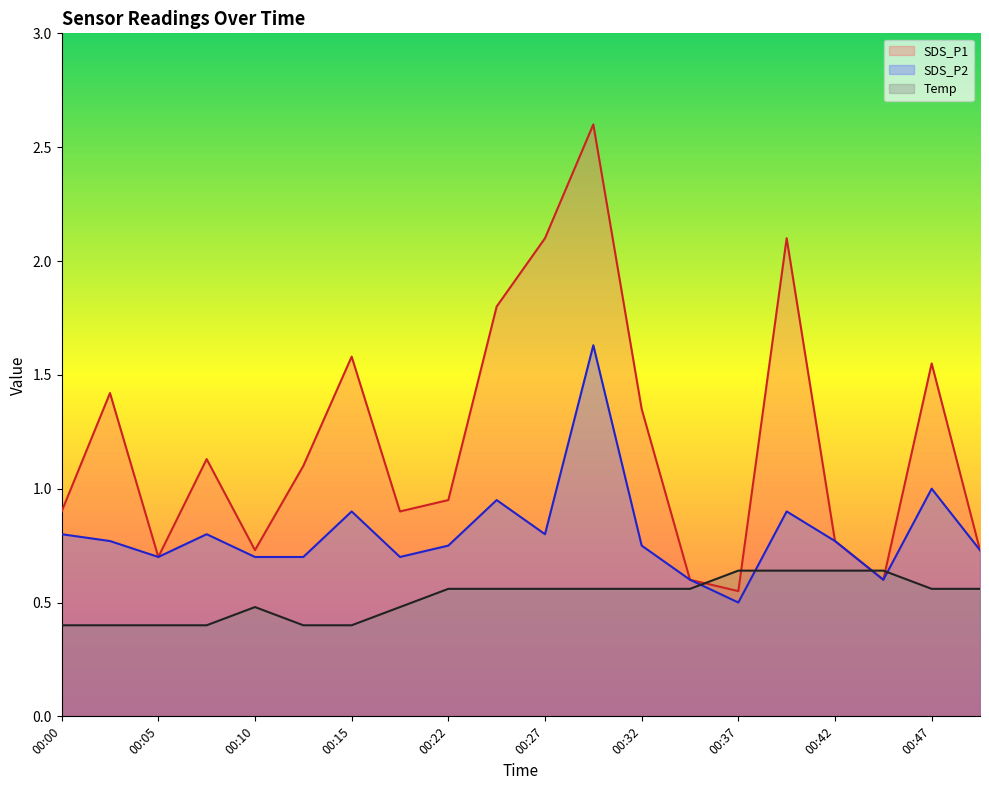

Which series has the largest range (max minus min)?

SDS_P1